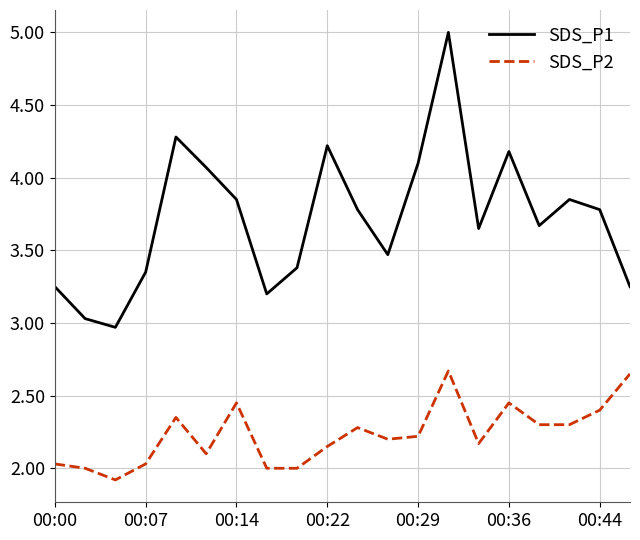

What is the greatest value displayed?

5.0